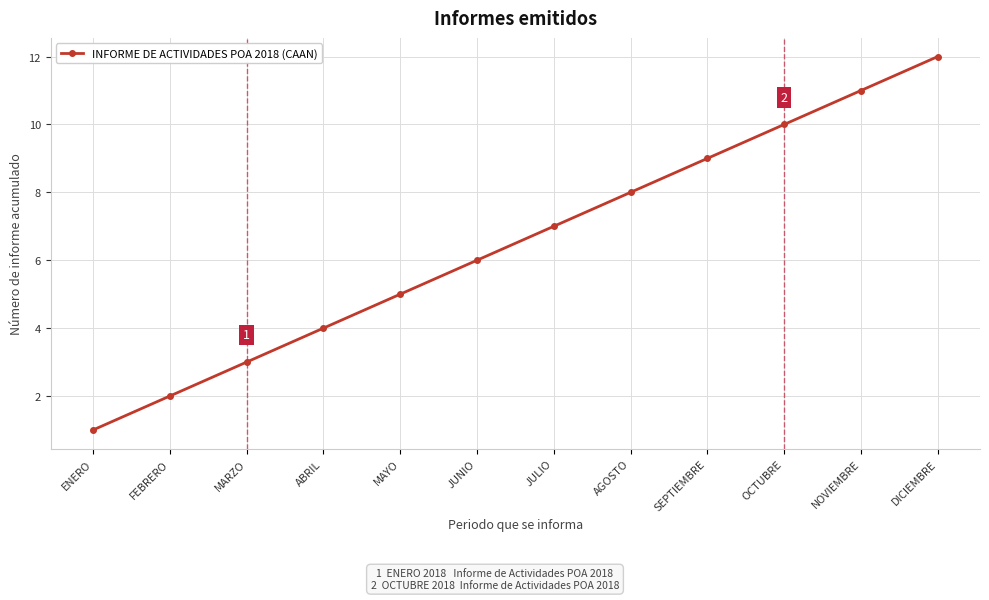

List the labels in order of value, smallest first.

ENERO, FEBRERO, MARZO, ABRIL, MAYO, JUNIO, JULIO, AGOSTO, SEPTIEMBRE, OCTUBRE, NOVIEMBRE, DICIEMBRE